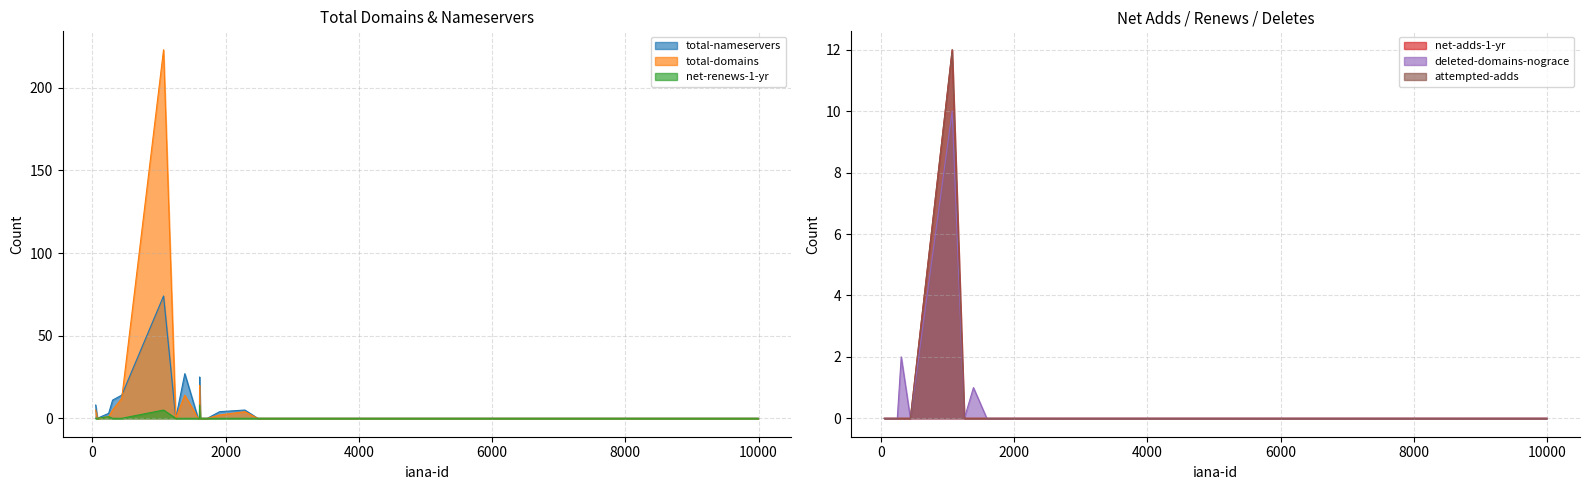

Which series has the widest spread of values?

total-domains